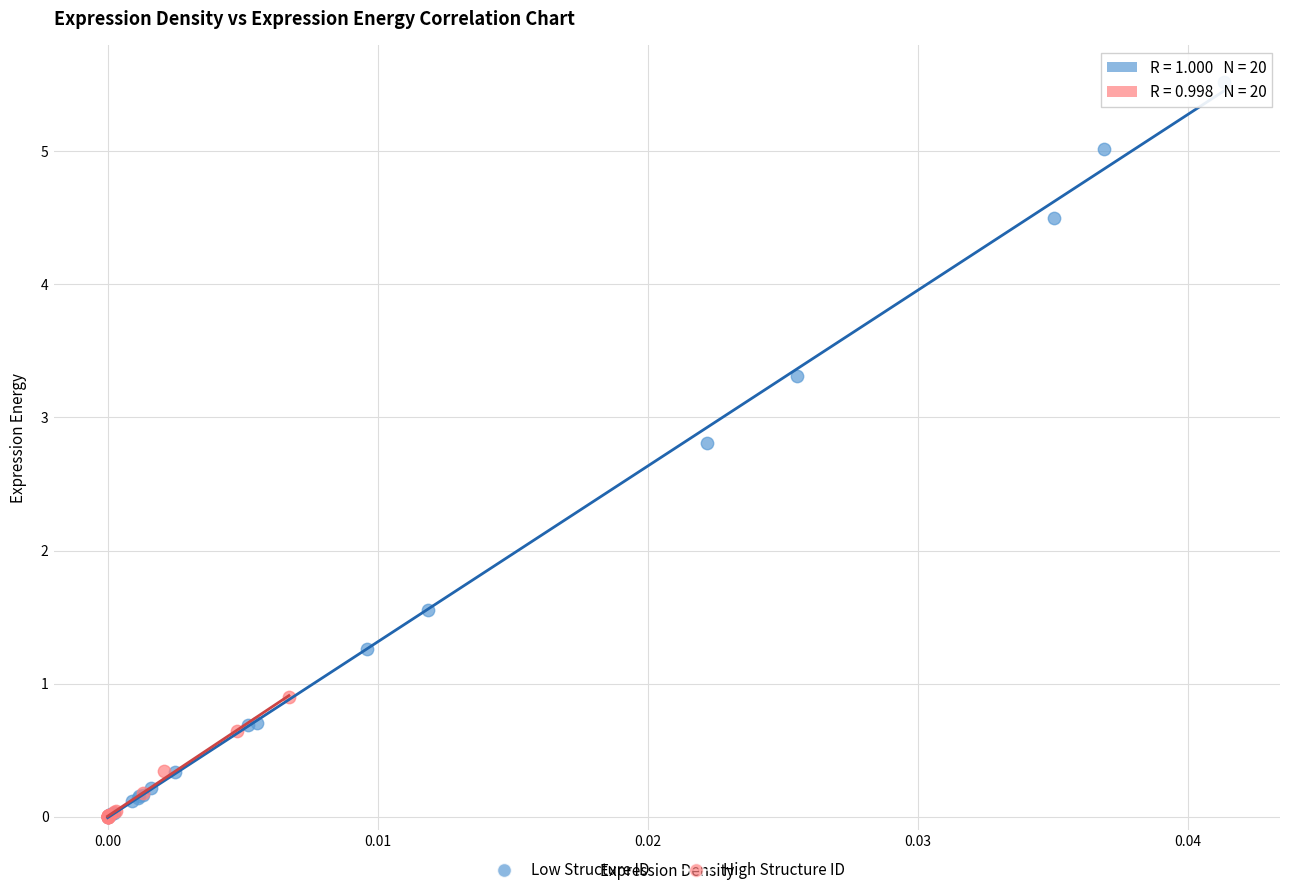

Which series contains the highest Y value?

Low Structure ID